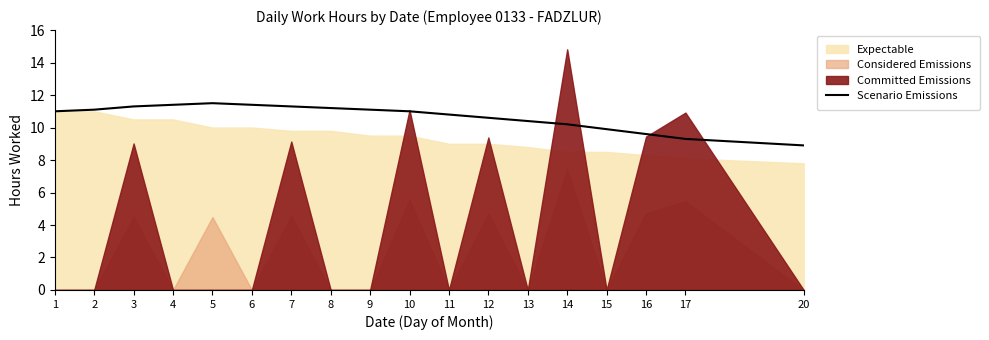

Where is the data nearest to the value 10?

15